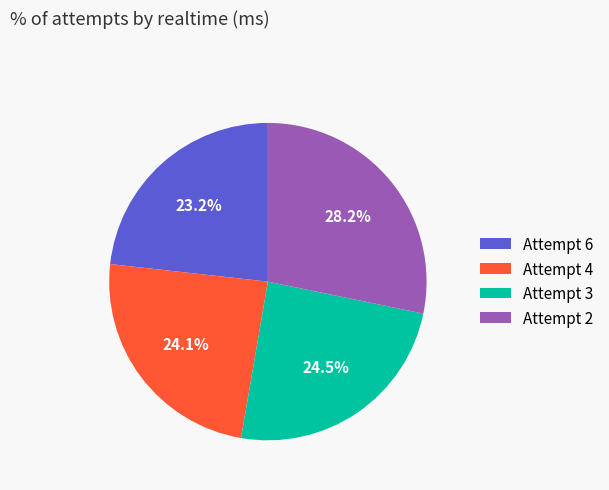

Approximately how many times larger is the value at Attempt 3 compared to Attempt 6?

1.1